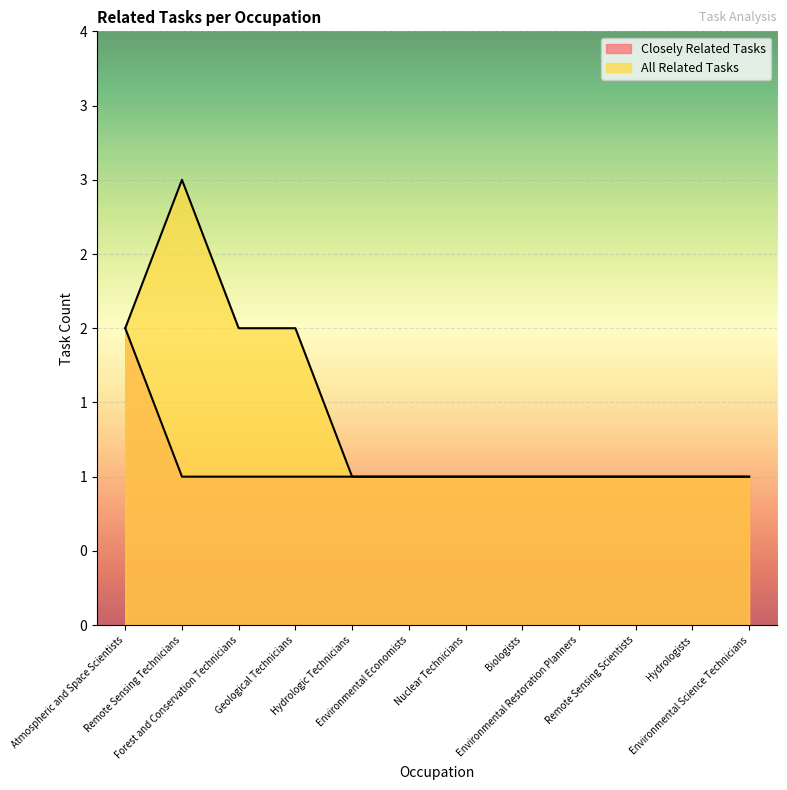

What is the sum of the All Related Tasks values at Remote Sensing Technicians and Environmental Economists?

4